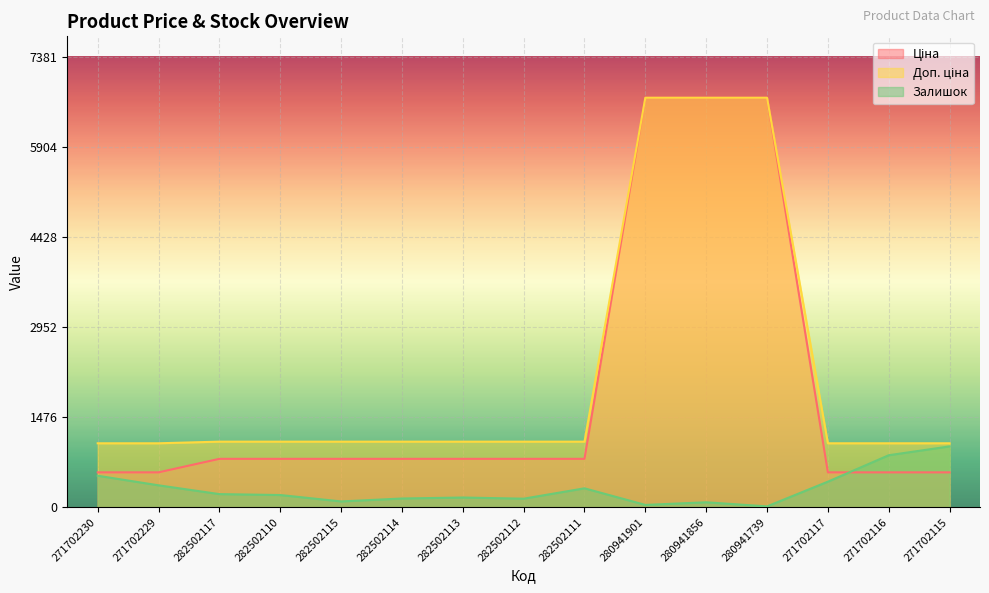

What is the difference between the Залишок values at 282502115 and 271702230?

421.0